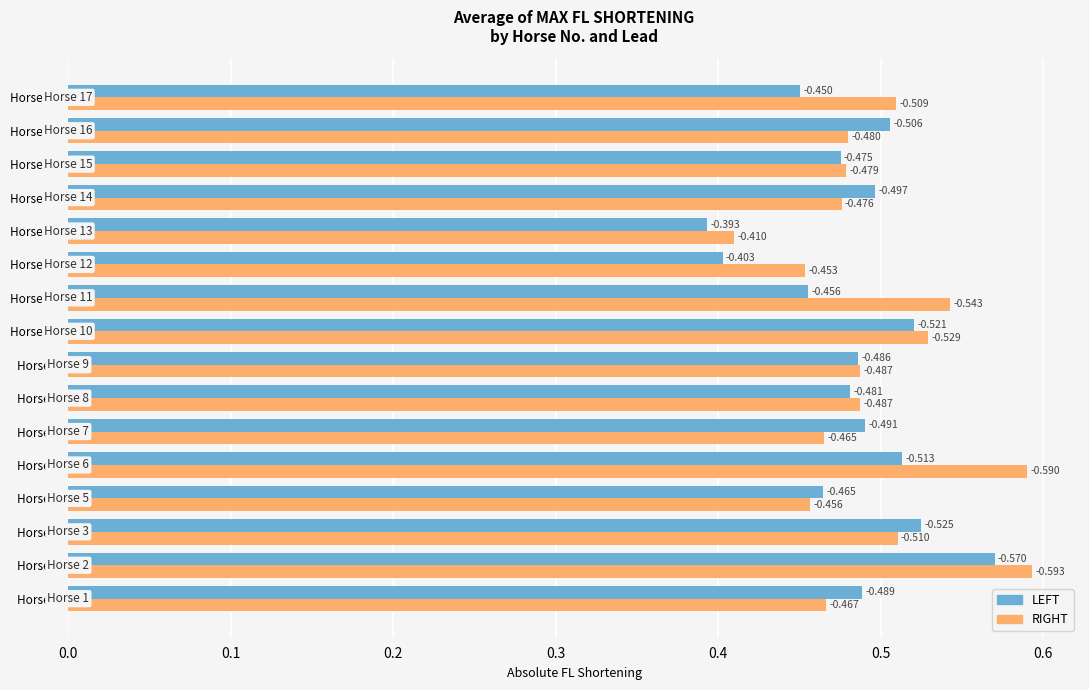

What are all the series names shown in the legend?

LEFT, RIGHT